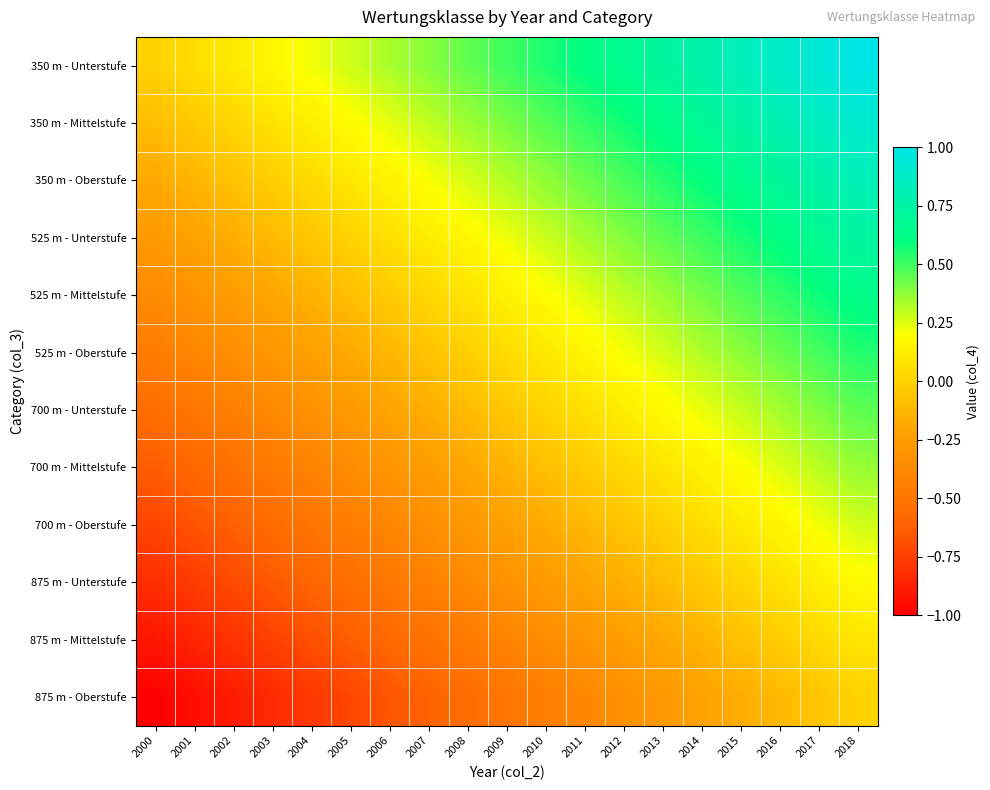

At 2014, list the series in order from smallest to largest.

875 m - Oberstufe, 875 m - Mittelstufe, 875 m - Unterstufe, 700 m - Oberstufe, 700 m - Mittelstufe, 700 m - Unterstufe, 525 m - Oberstufe, 525 m - Mittelstufe, 525 m - Unterstufe, 350 m - Oberstufe, 350 m - Mittelstufe, 350 m - Unterstufe